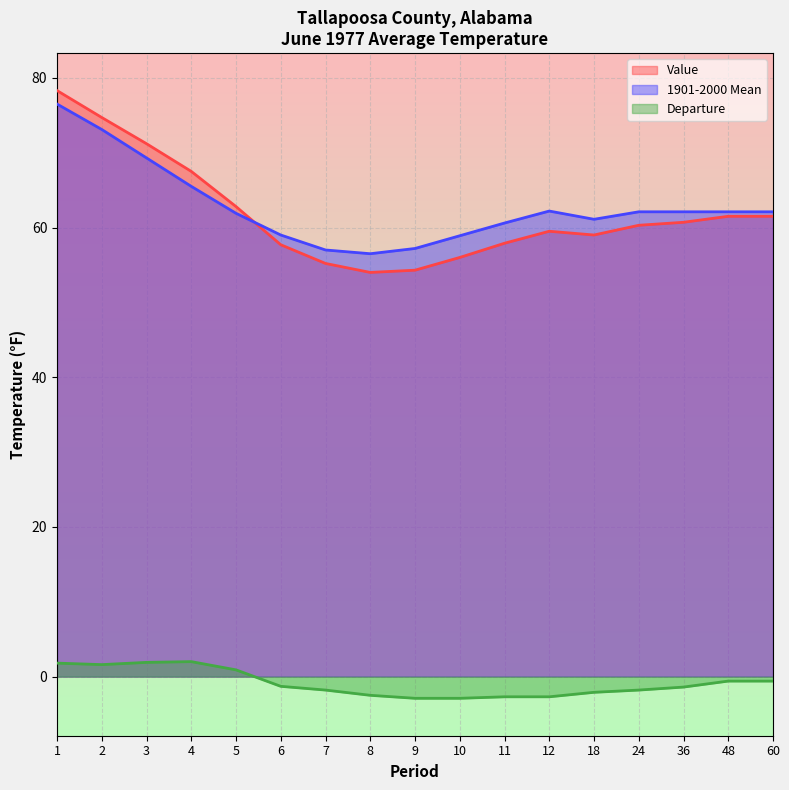

List the series in order of their peak value, highest first.

Value, 1901-2000 Mean, Departure